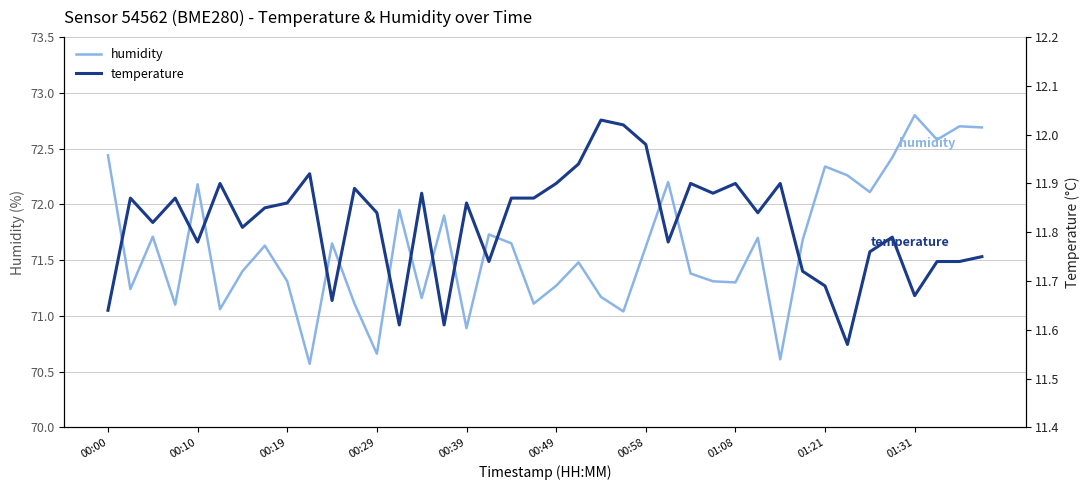

How many data points does each series have?

40